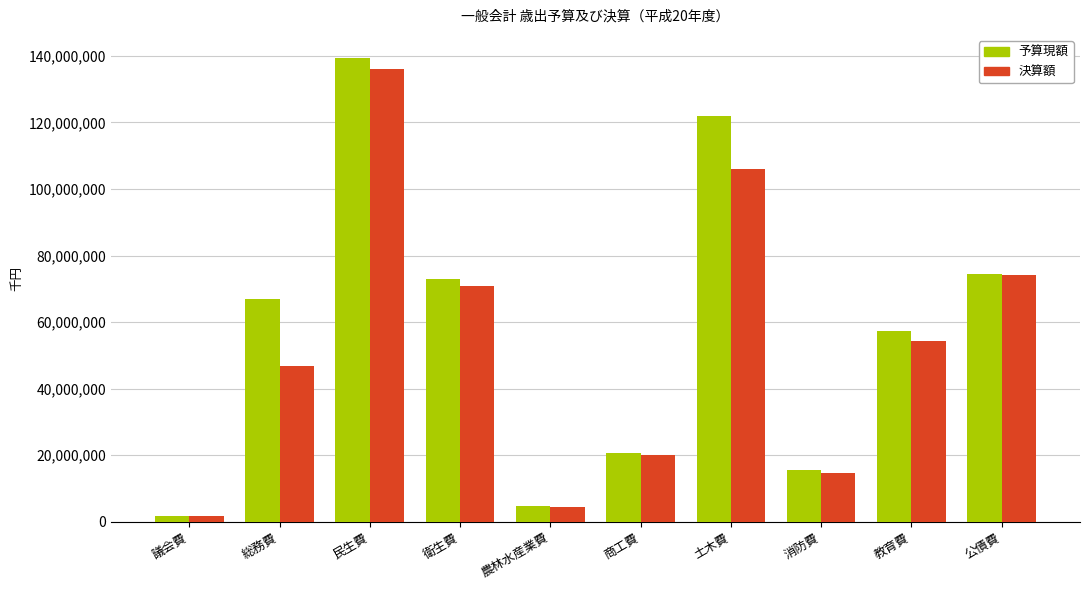

Is the value of 決算額 at 衛生費 greater than the value of 予算現額 at 公債費?

No